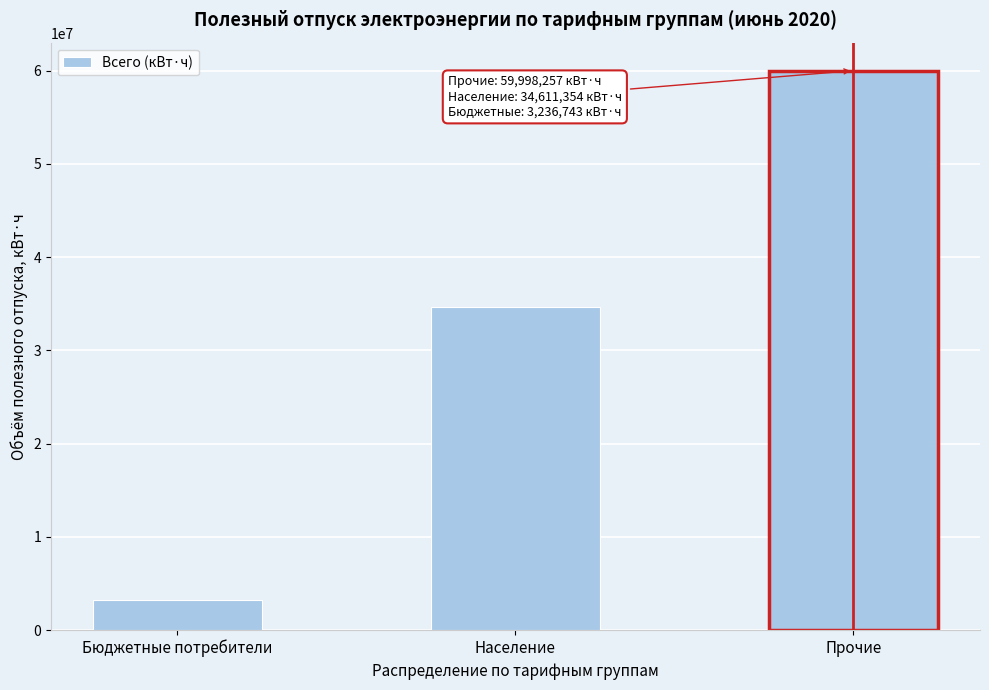

Reading right to left, list all the values displayed in this chart.

Прочие=59998257	Население=34611354	Бюджетные потребители=3236743